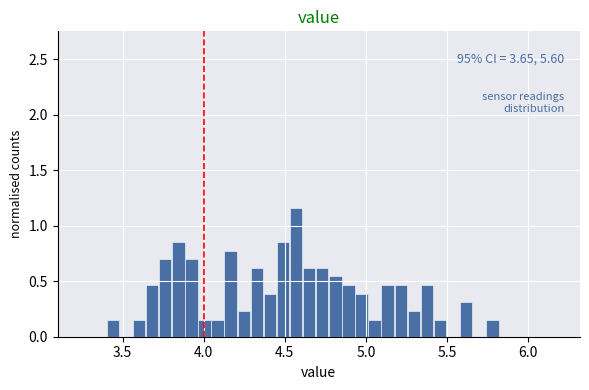

Read against the x-axis, roughly where is the centre of the tallest bar?

4.55